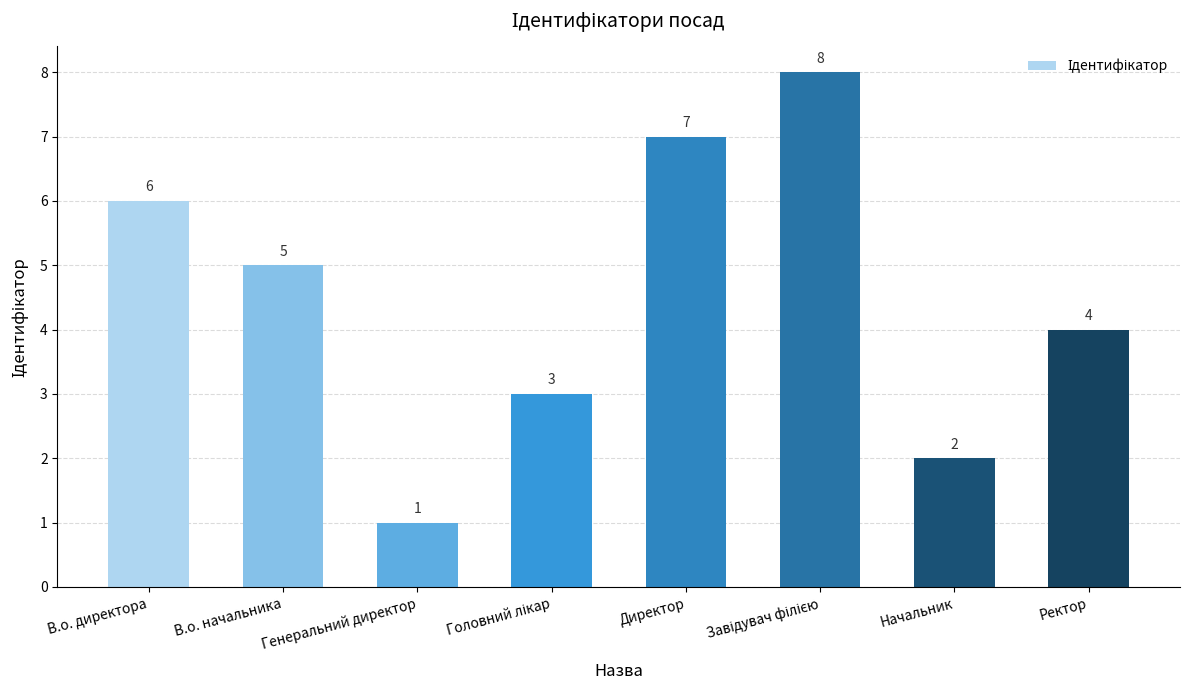

Reading left to right, list all the values displayed in this chart.

6	5	1	3	7	8	2	4